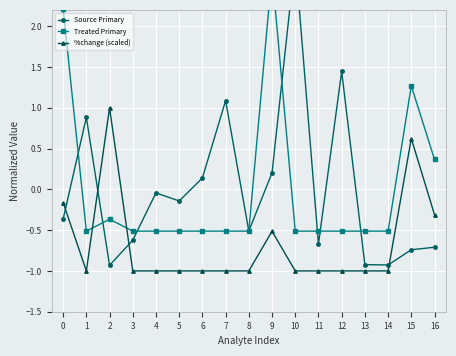

Where is the first local minimum for %change (scaled)?

1